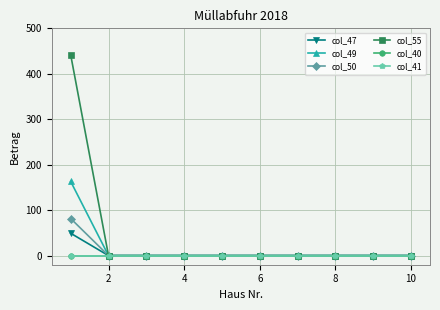

How many lines are shown in the chart?

6